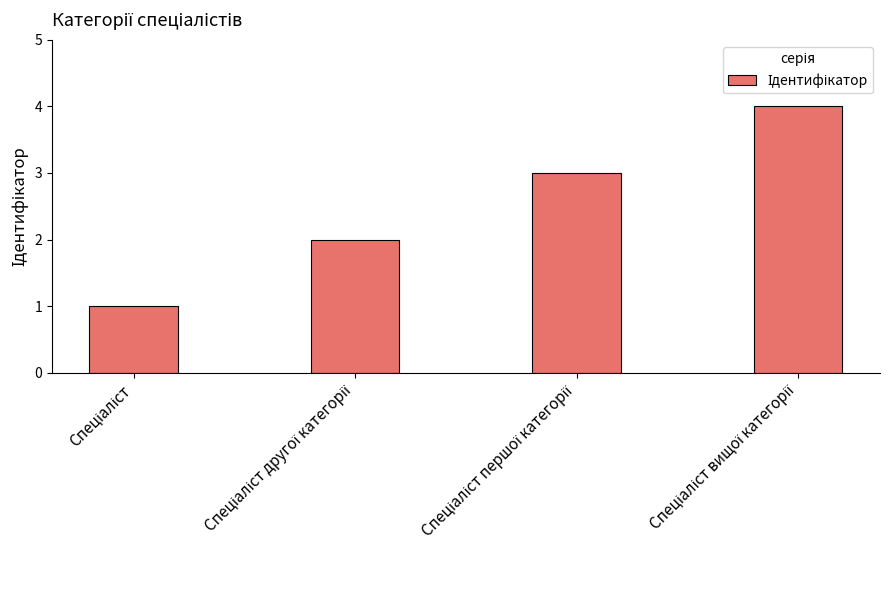

What is the greatest value displayed?

4